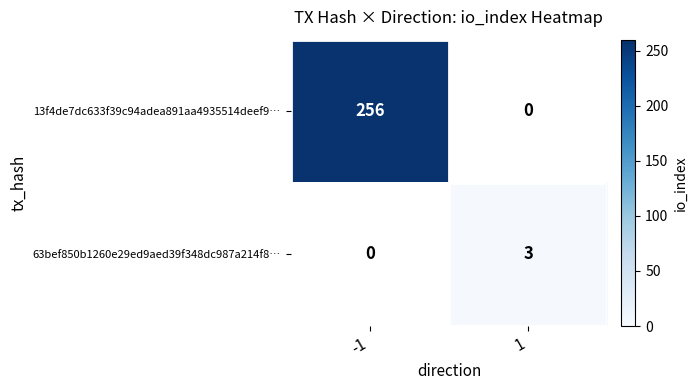

What is the greatest value displayed?

256